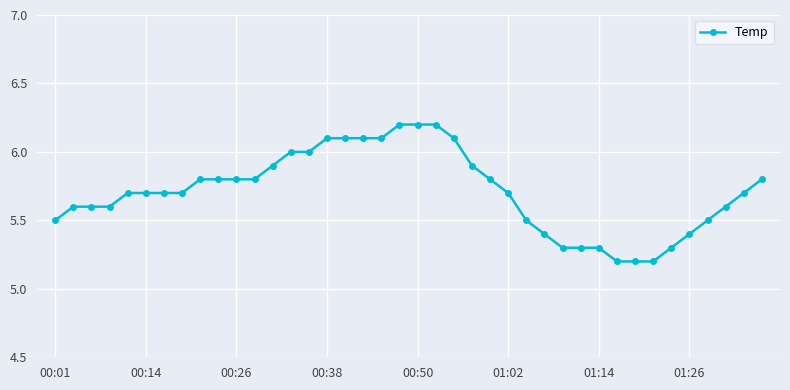

What is the smallest value displayed?

5.2